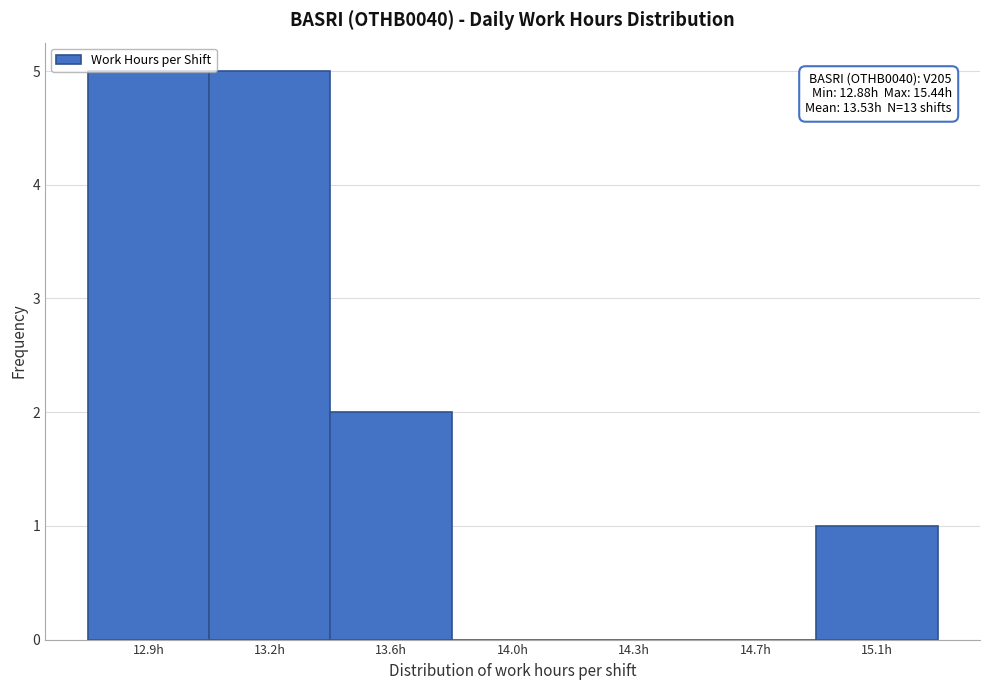

The value at 12.9h is 8. True or false?

False